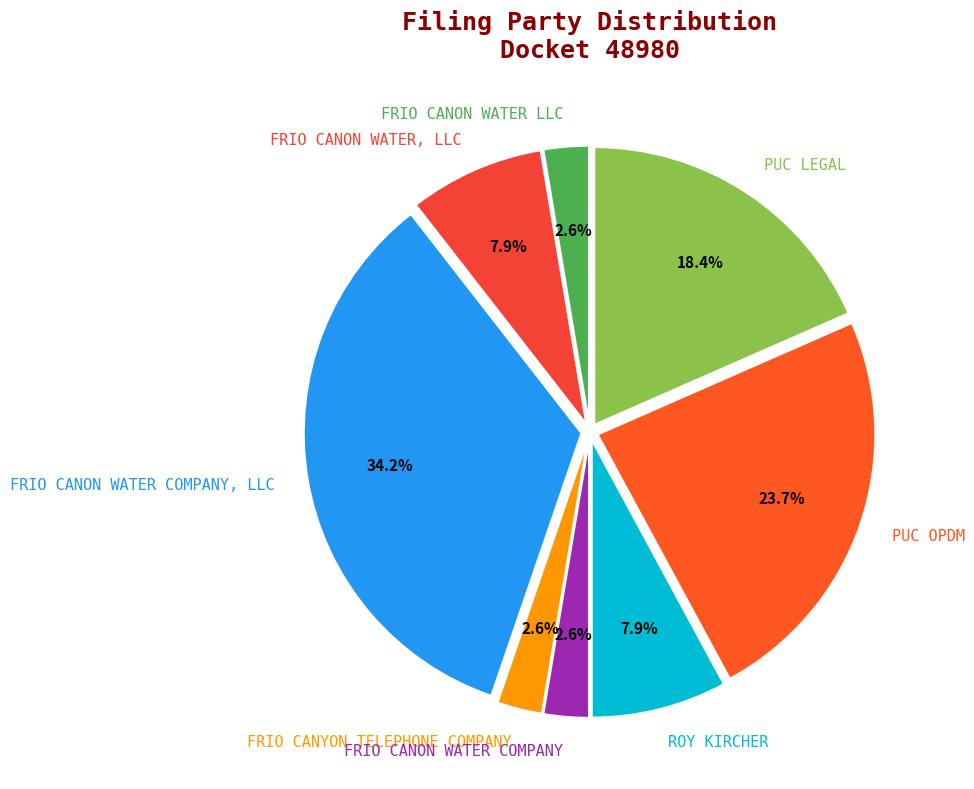

What percentage is the FRIO CANON WATER LLC slice, to the nearest percent?

3%